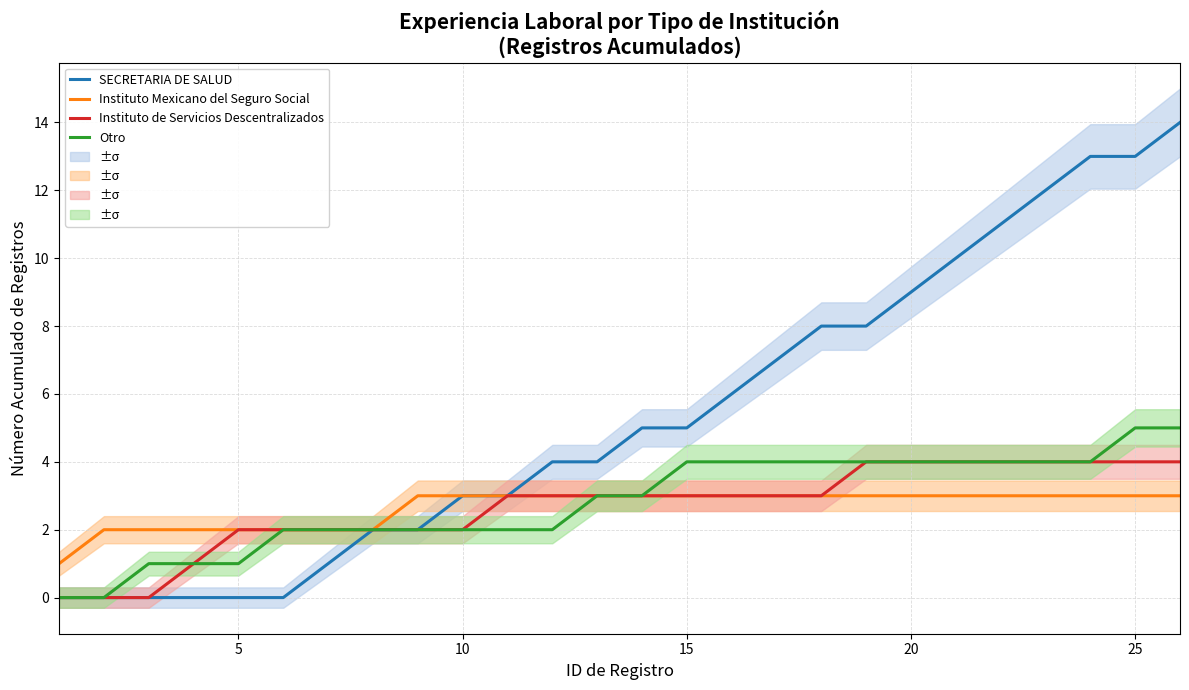

Does the chart display data point markers on the line(s)?

No